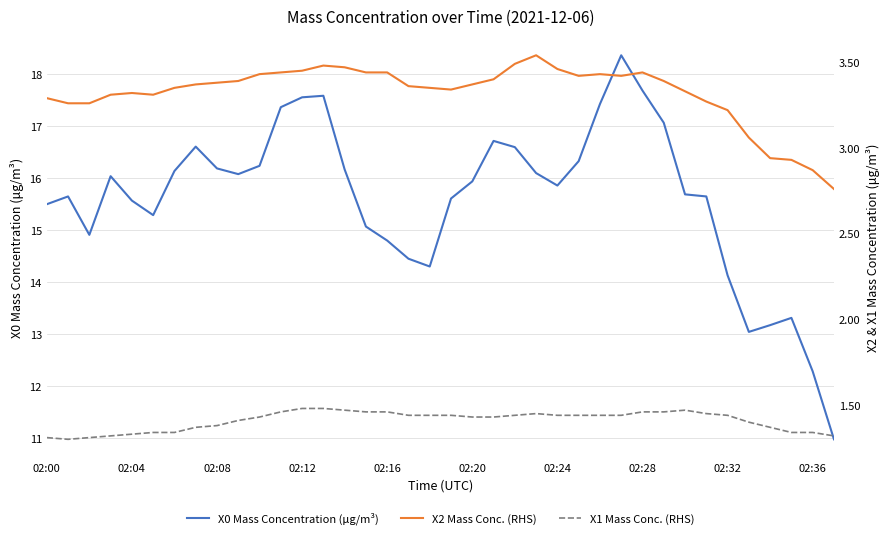

True or false: X1 Mass Conc. (RHS) and X0 Mass Concentration (μg/m³) intersect in this chart.

False